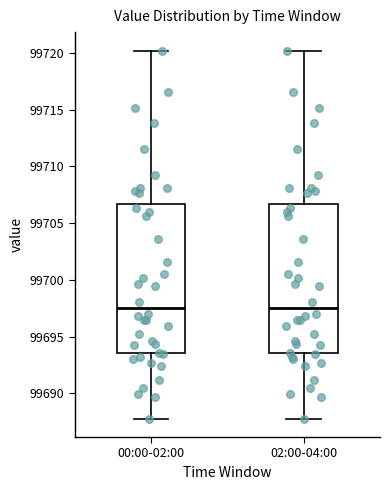

Reading left to right, transcribe this box plot: for each box, give where its median line is, the range the box spans, and where its two whiskers end, as read against the y-axis. The values are not printed on the chart, so give them approximately, as read against the axis.

00:00-02:00: median 99697.5, box 99693.5 to 99706.5, whiskers 99688.0 to 99720.0
02:00-04:00: median 99697.5, box 99693.5 to 99706.5, whiskers 99688.0 to 99720.0